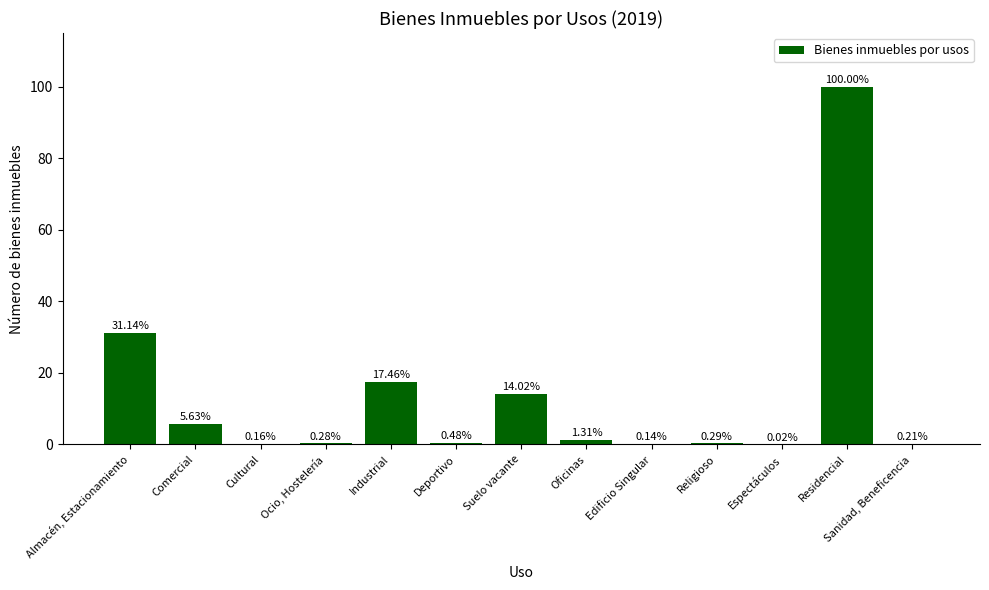

What is the sum of the values at Deportivo and Suelo vacante?

14.5